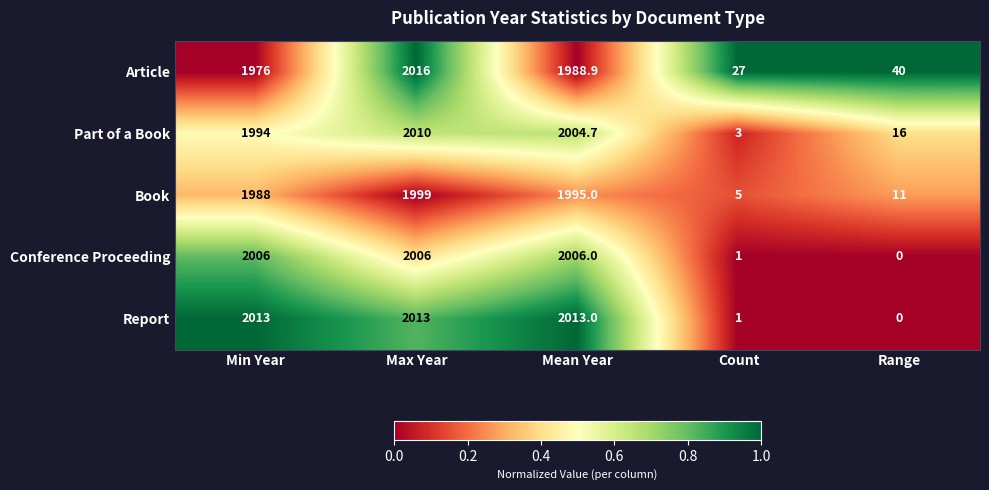

Reading right to left, what are all the values shown in this chart?

Article: 40.0	27.0	1988.9	2016.0	1976.0
Part of a Book: 16.0	3.0	2004.7	2010.0	1994.0
Book: 11.0	5.0	1995.0	1999.0	1988.0
Conference Proceeding: 0.0	1.0	2006.0	2006.0	2006.0
Report: 0.0	1.0	2013.0	2013.0	2013.0